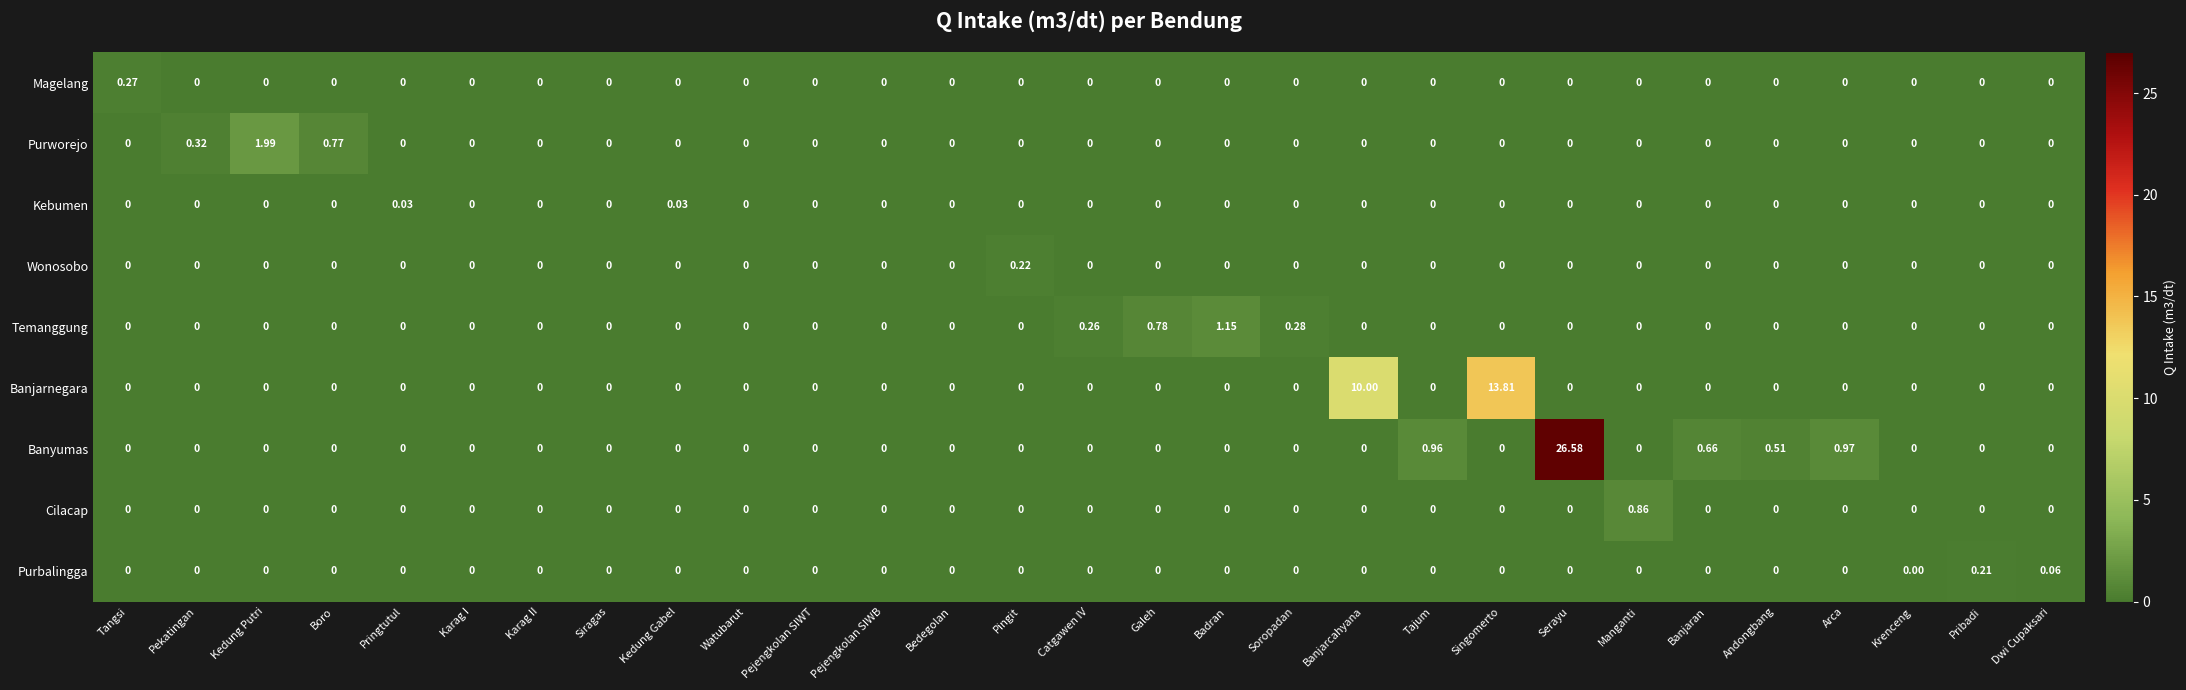

Rank the series by their maximum value, from highest to lowest.

Banyumas, Banjarnegara, Purworejo, Temanggung, Cilacap, Magelang, Wonosobo, Purbalingga, Kebumen